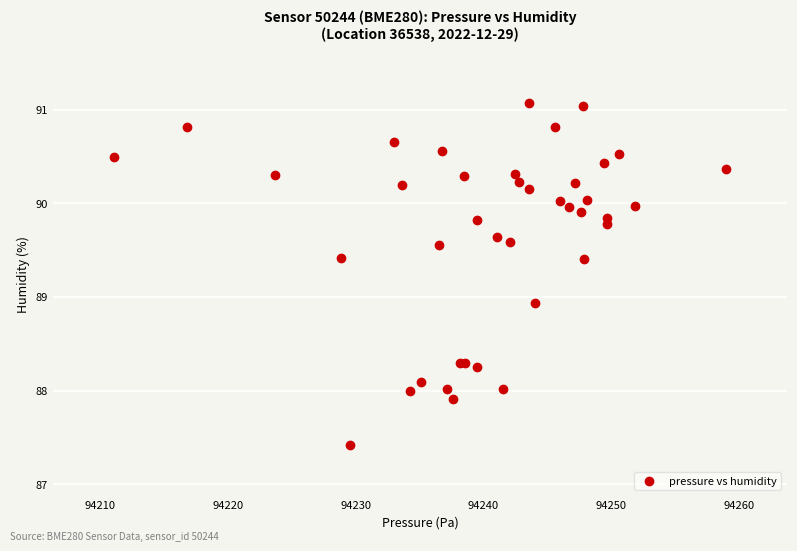

What Y value in the scatter plot is closest to 89?

88.9